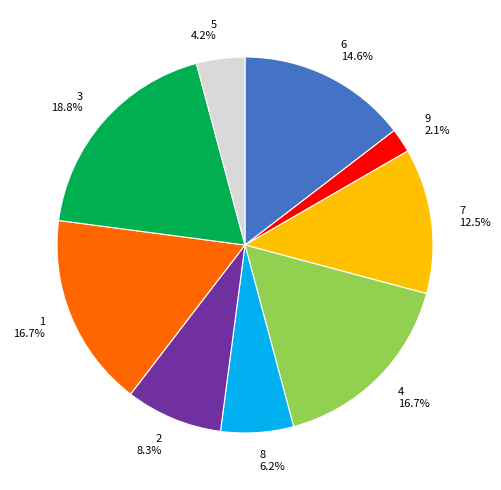

What is the smallest slice in the pie chart?

9